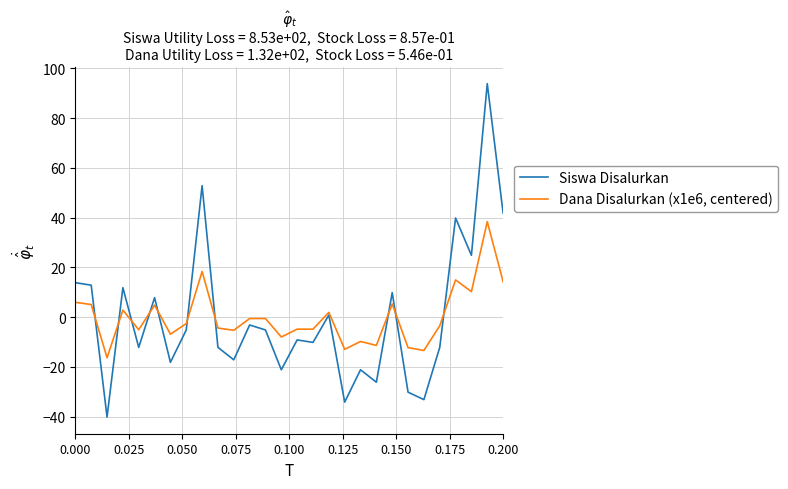

Which series has the widest spread of values?

Siswa Disalurkan